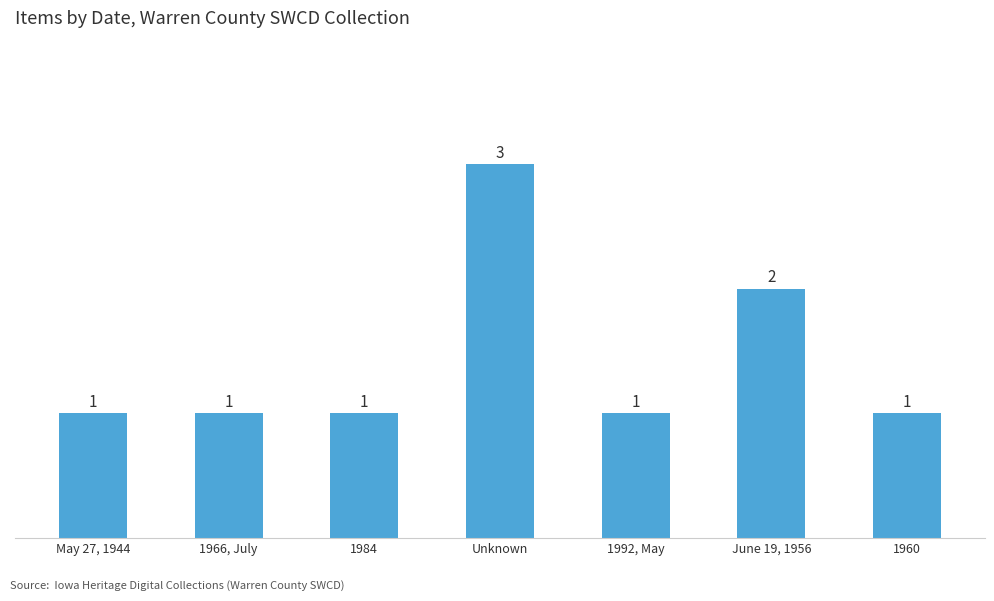

What is the change in value from Unknown to 1992, May?

-2